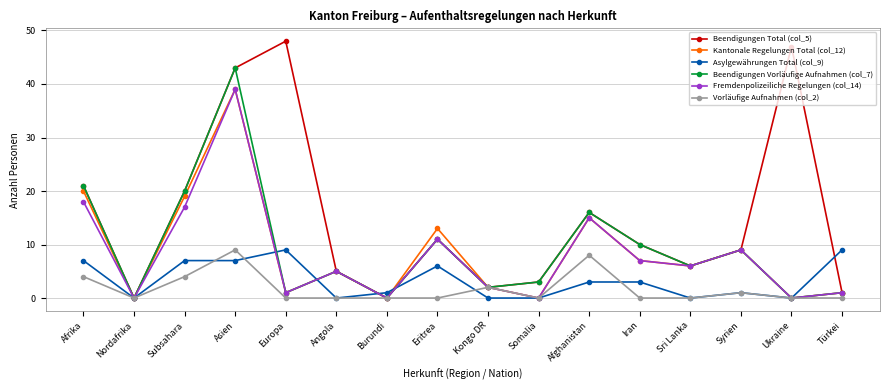

Which category has the highest value across all series?

Europa